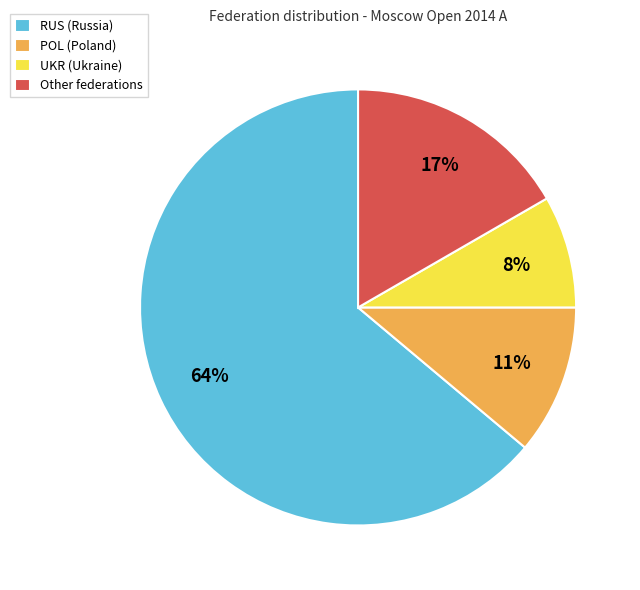

To the nearest percent, what is the average slice percentage?

25%